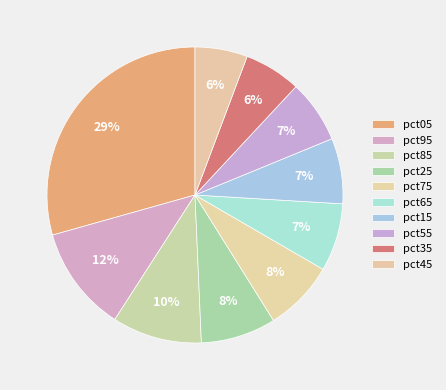

How many segments does this pie chart have?

10